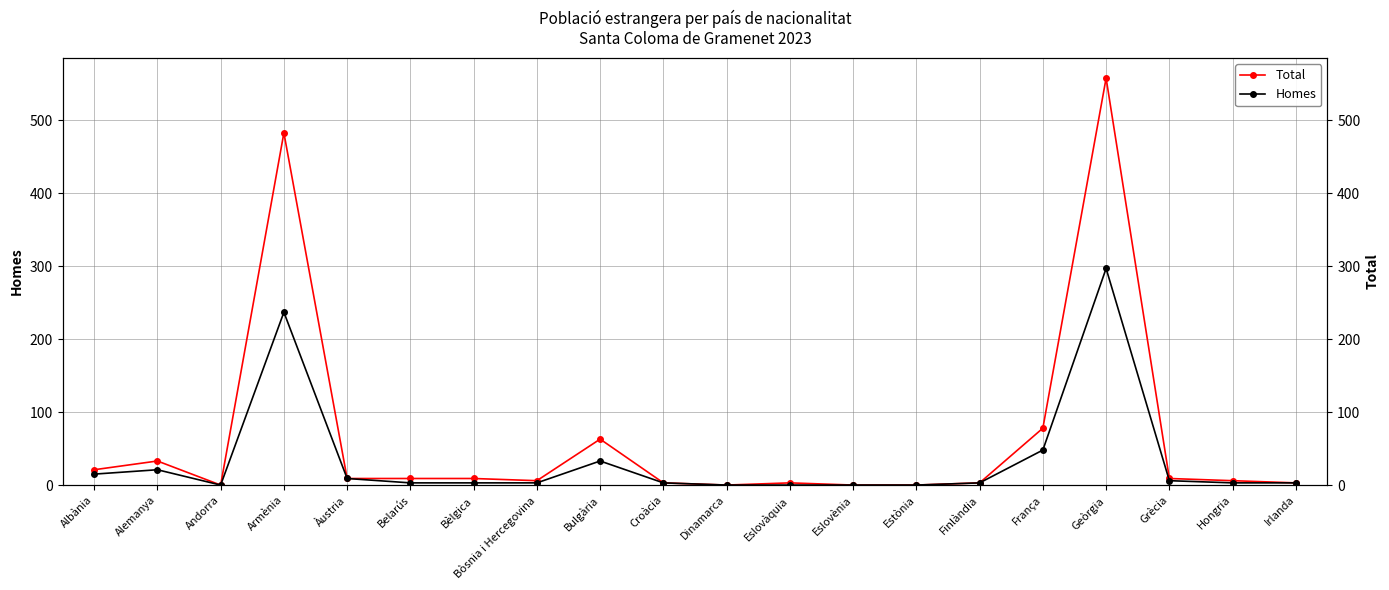

In Total, how many points are higher than both neighbors (excluding endpoints)?

5